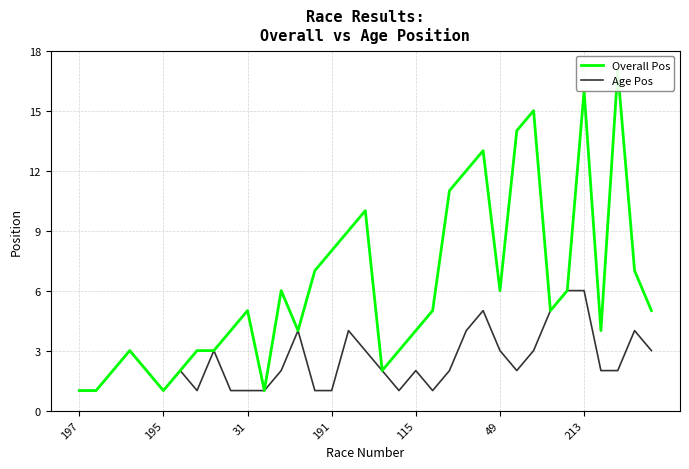

Is it true that Overall Pos equals 4 at 13?

True